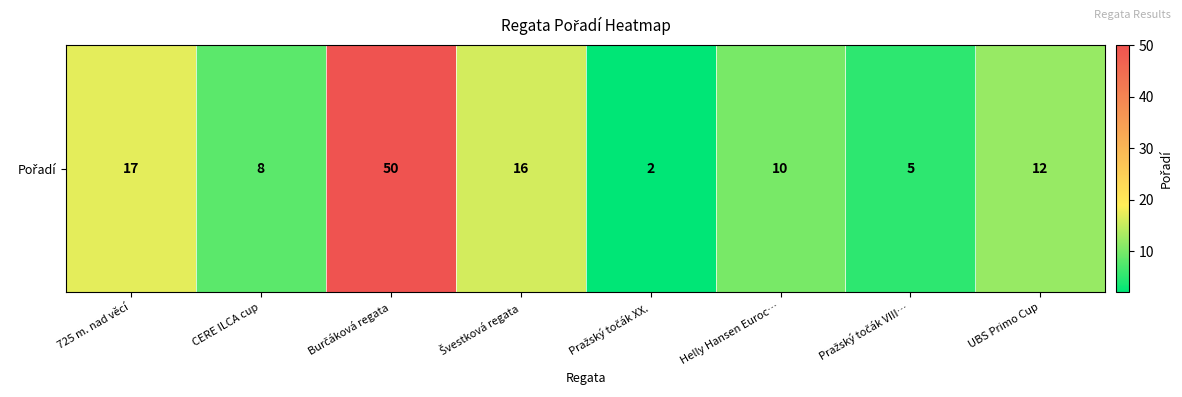

What is the average value?

15